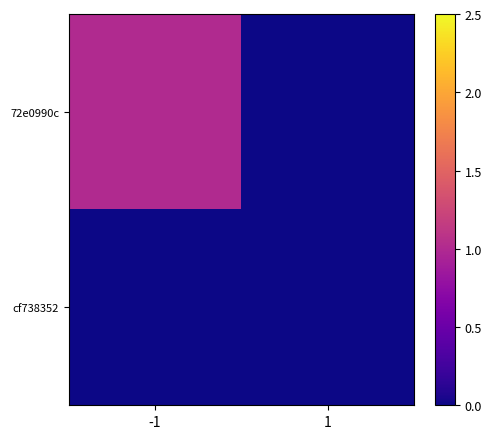

At which category is the sum across all series the highest?

-1